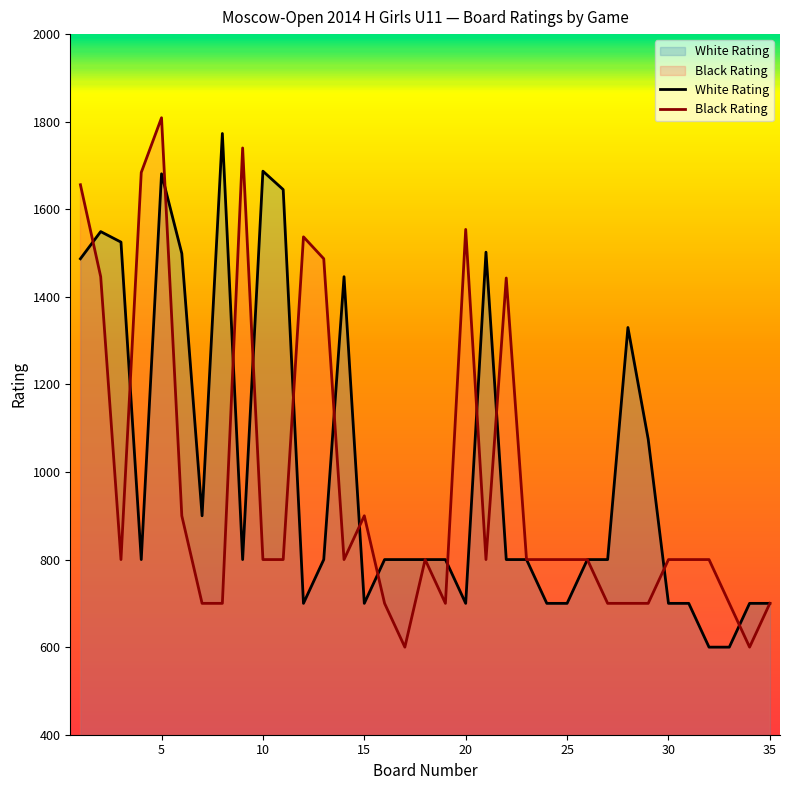

At how many categories does at least one series exceed 1641?

7